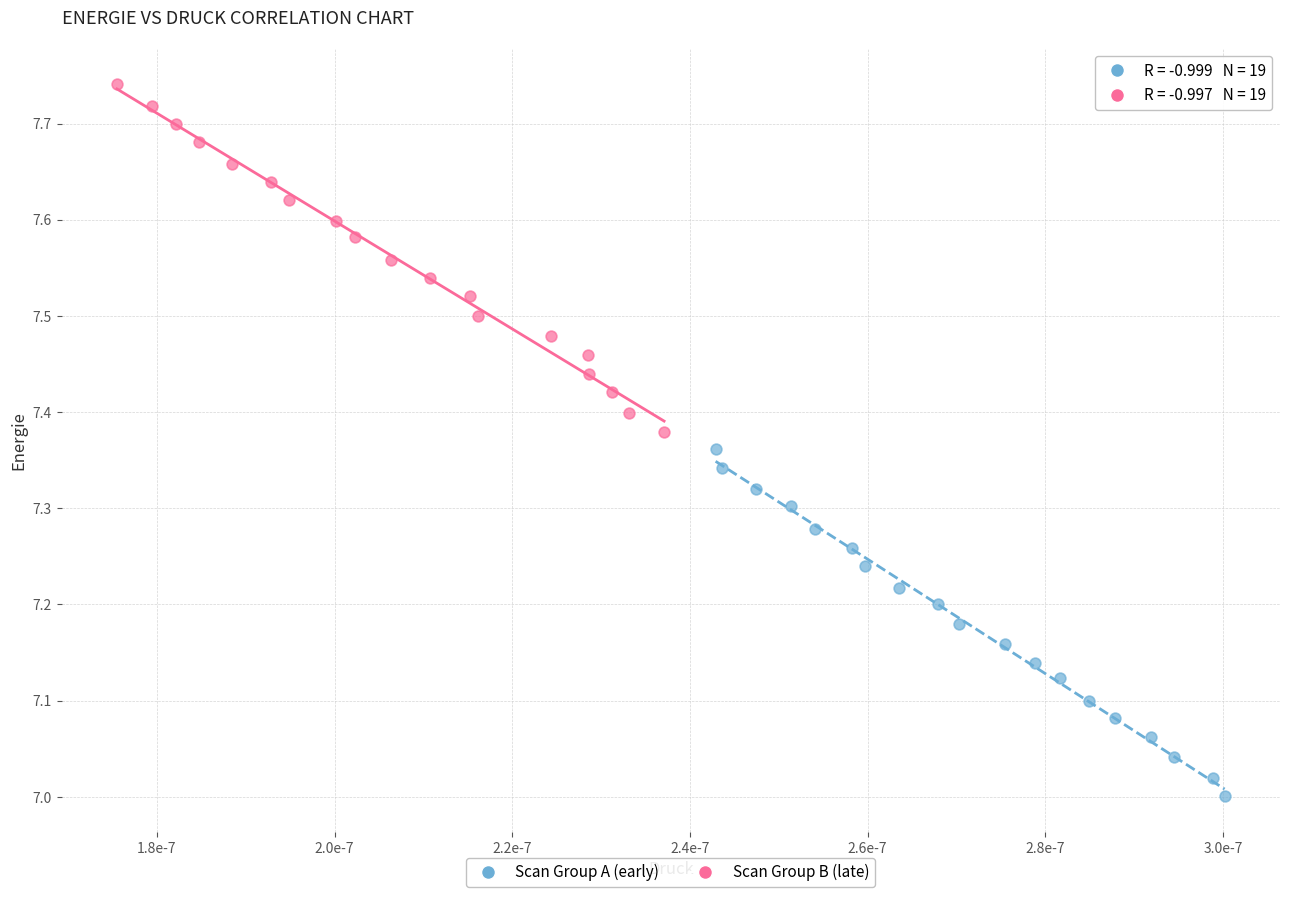

What are all the series names shown in the legend?

Scan Group A (early), Scan Group B (late)